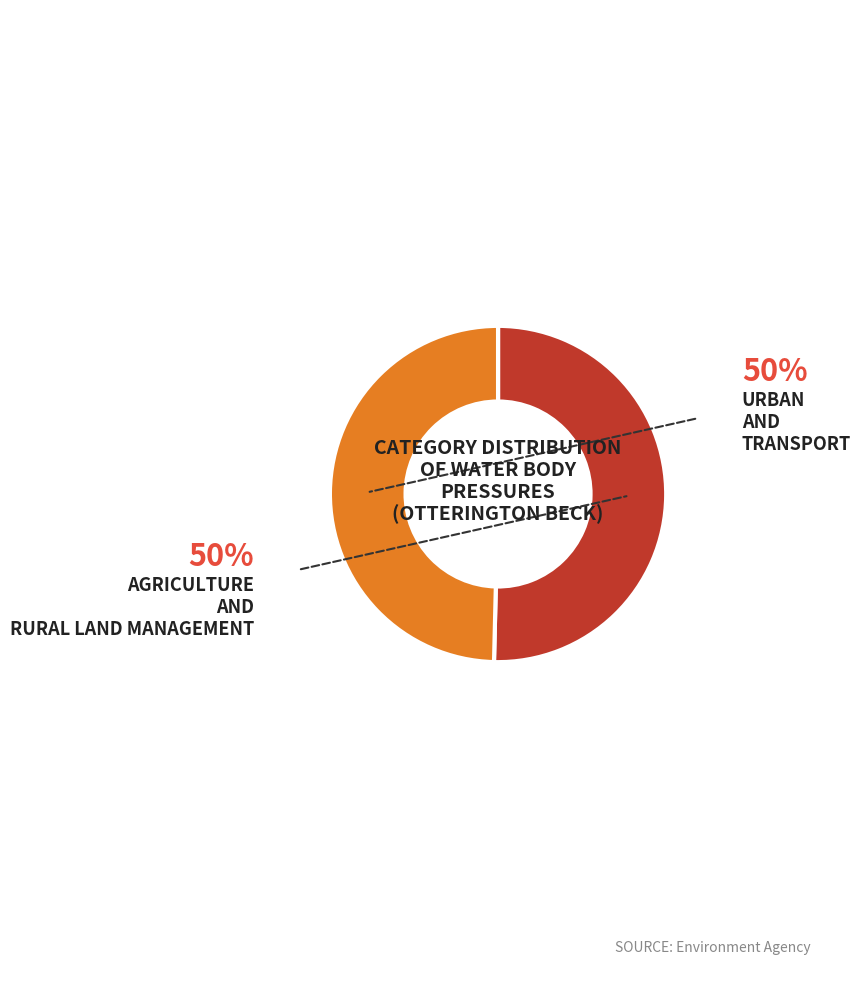

Is there any slice that represents more than half of the pie?

Yes